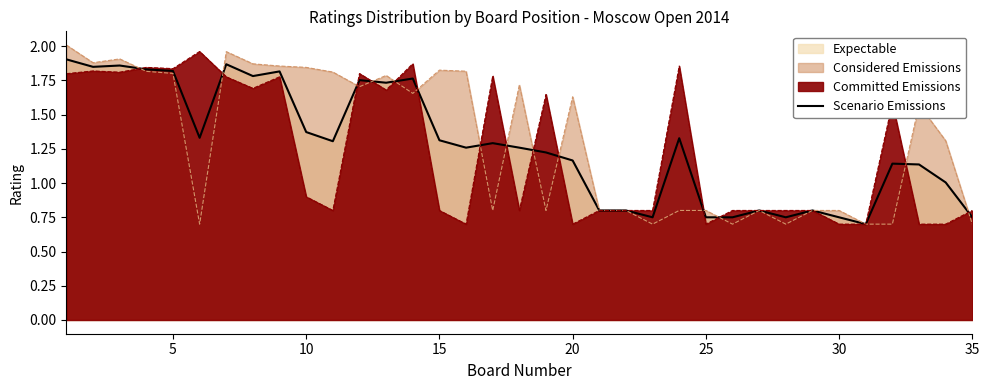

How many interior local peaks (higher than both neighbors) does the data have?

10